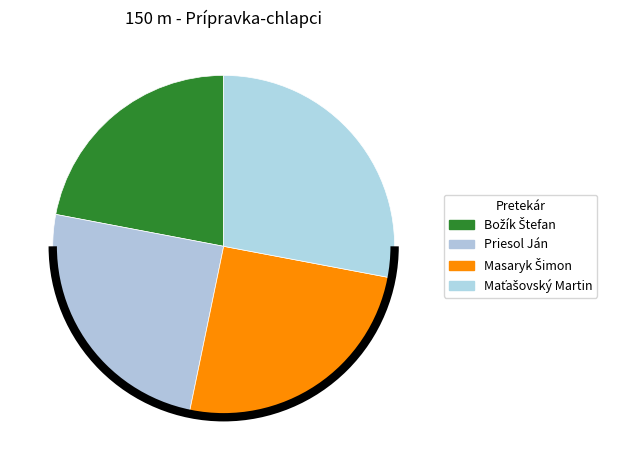

What is the change in value from Masaryk Šimon to Maťašovský Martin?

+3.1